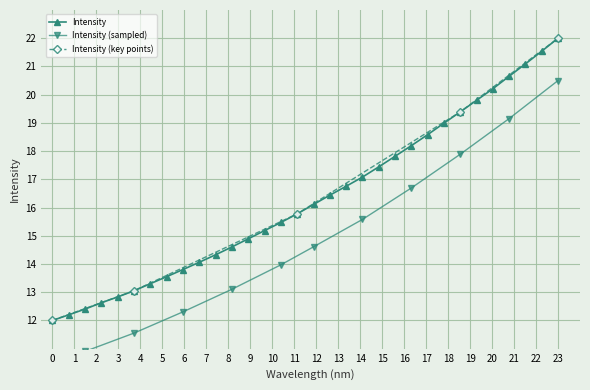

What is the minimum value for Intensity?

12.0